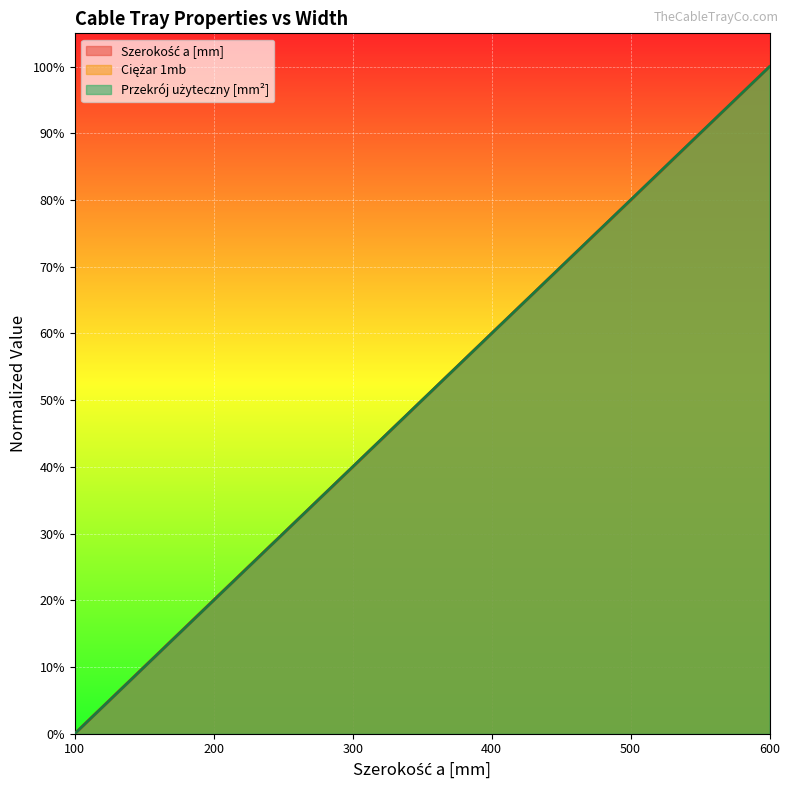

What is the average value of the Szerokość a [mm] series?

0.5